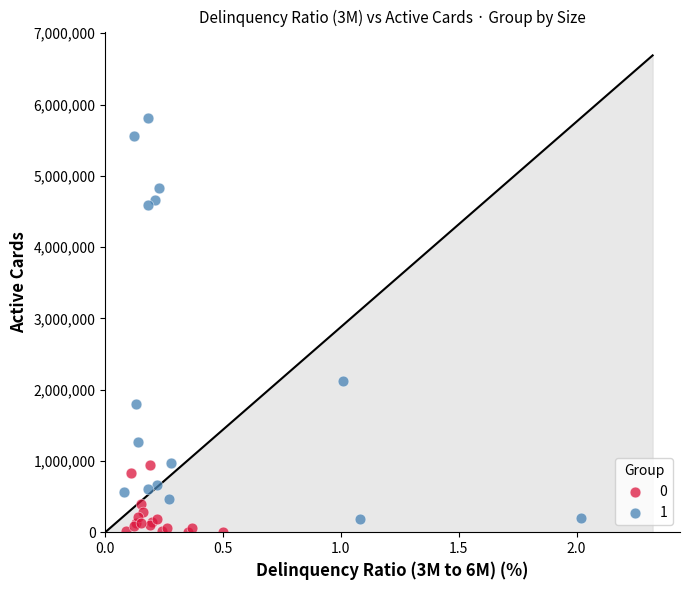

What are all the series names shown in the legend?

0, 1